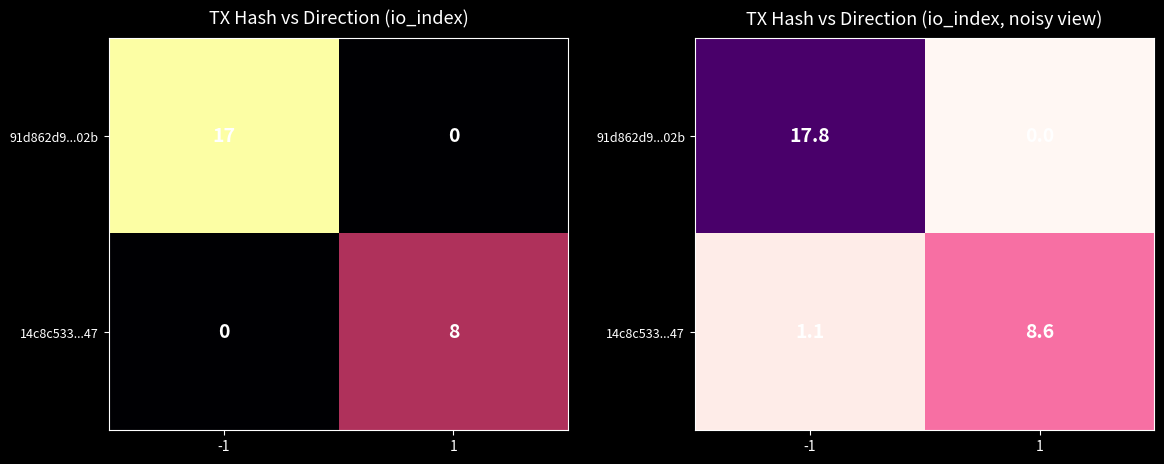

Which series changed the most between -1 and 1?

91d862d9...02b